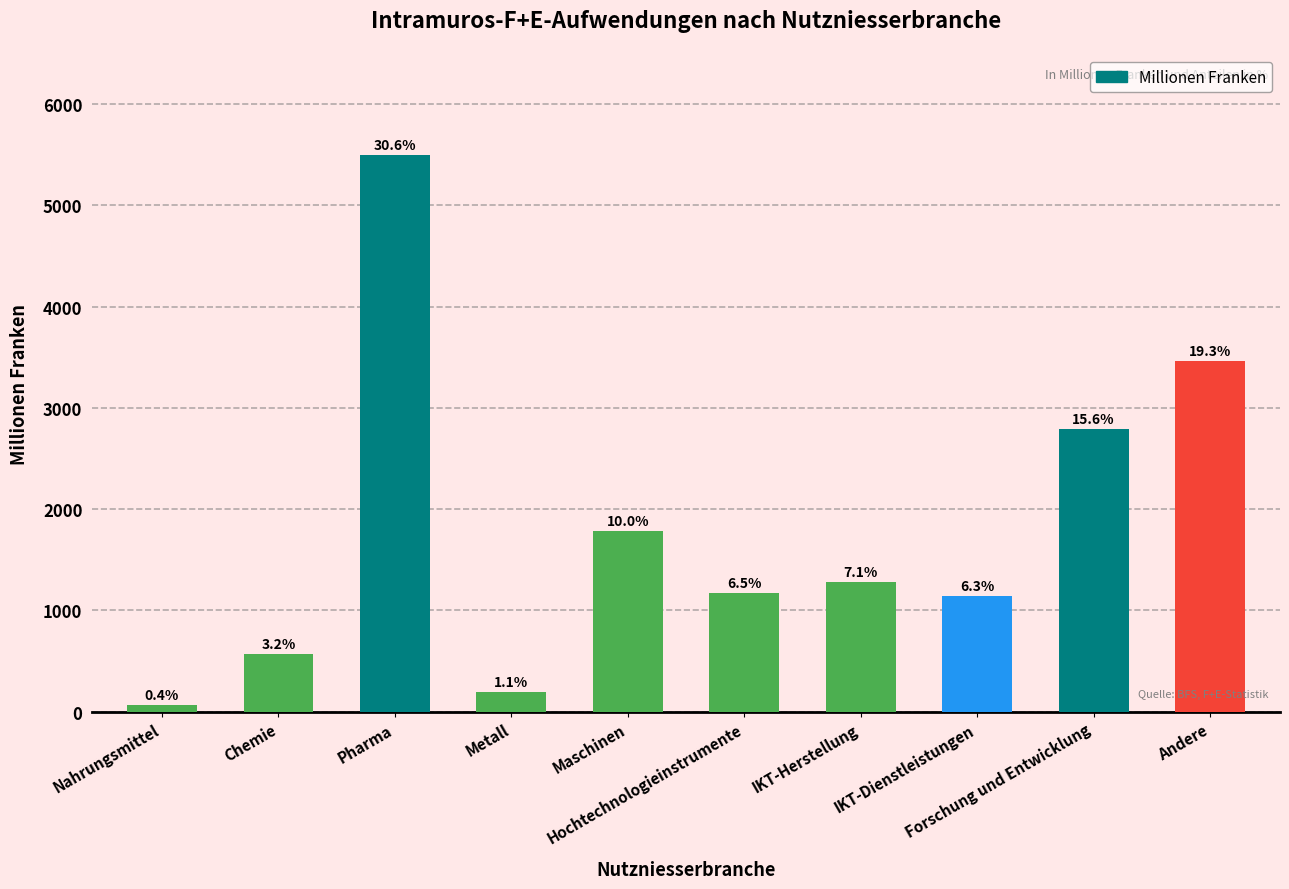

Reading right to left, what are all the values shown in this chart?

Andere=3459.8	Forschung und Entwicklung=2792.7	IKT-Dienstleistungen=1139.0	IKT-Herstellung=1281.6	Hochtechnologieinstrumente=1174.9	Maschinen=1788.2	Metall=193.1	Pharma=5496.6	Chemie=566.1	Nahrungsmittel=66.2